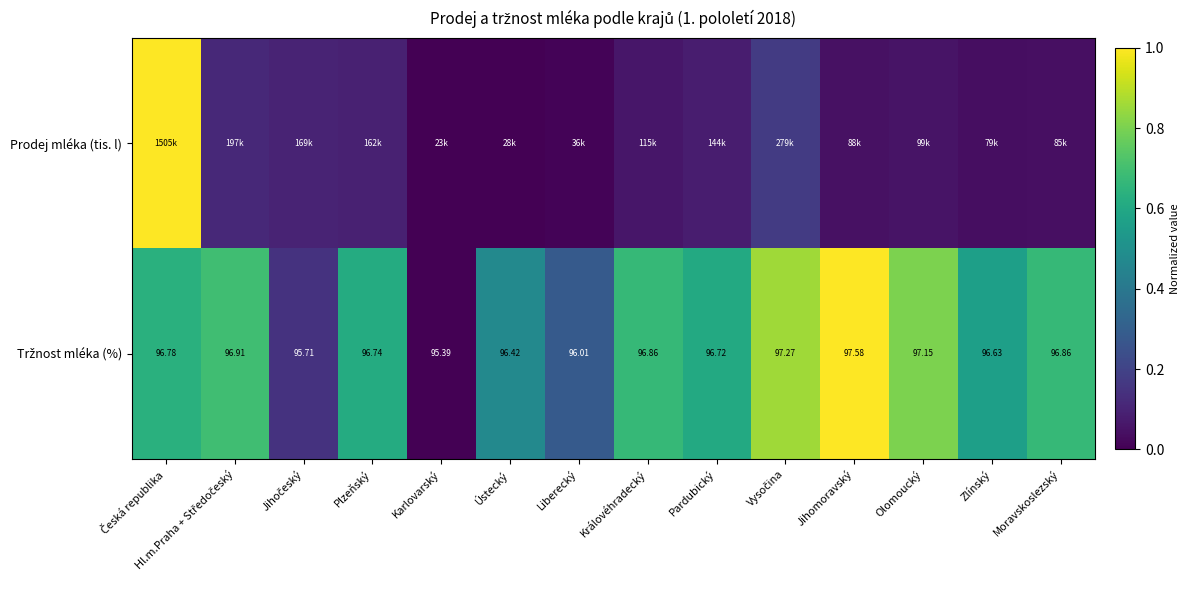

At which label does Prodej mléka (tis. l) reach its peak?

Česká republika